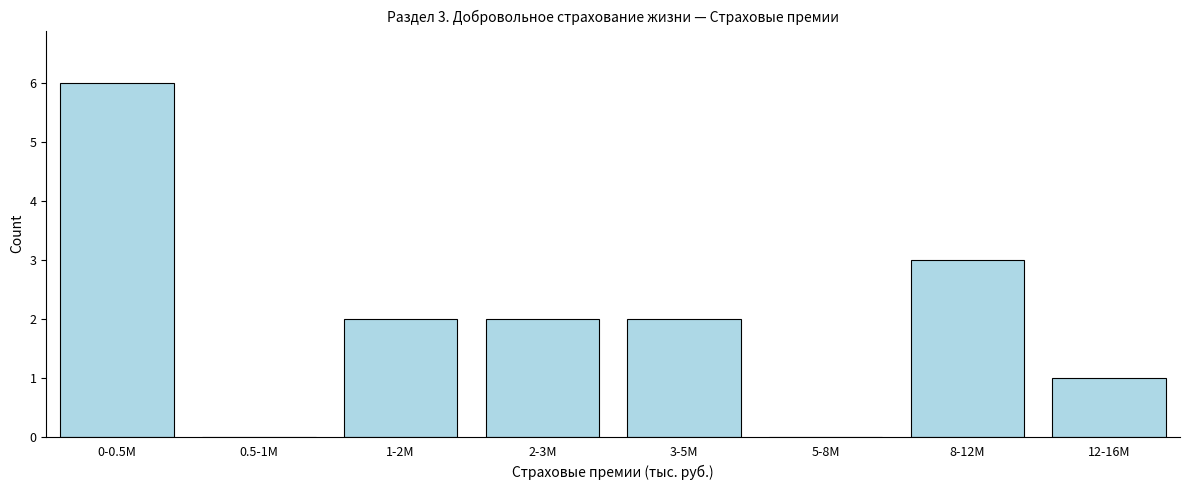

Reading right to left, list all the values displayed in this chart.

12-16M=1	8-12M=3	5-8M=0	3-5M=2	2-3M=2	1-2M=2	0.5-1M=0	0-0.5M=6